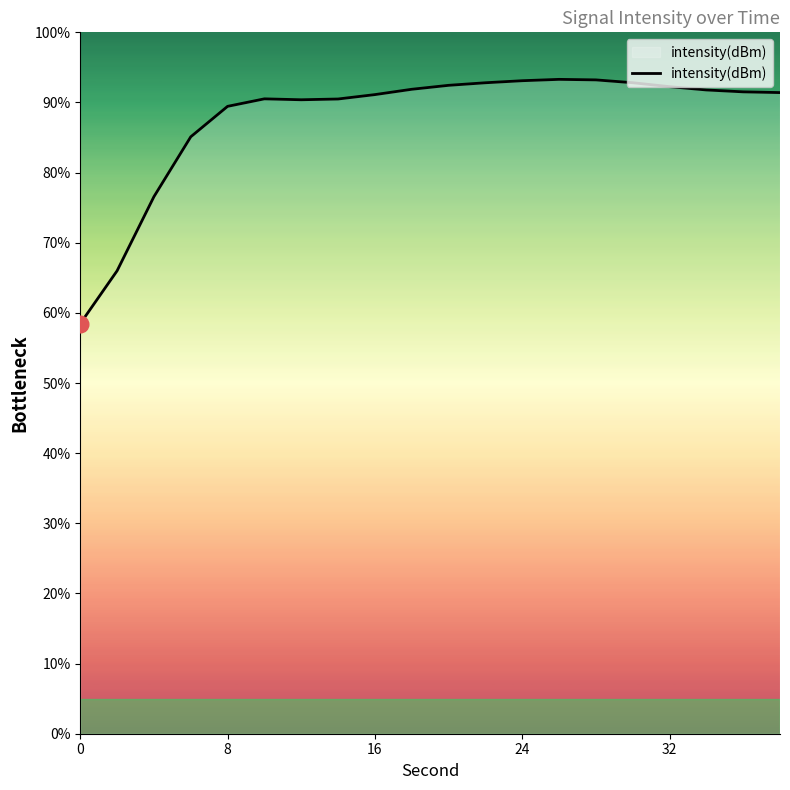

What is the greatest value displayed?

93.3